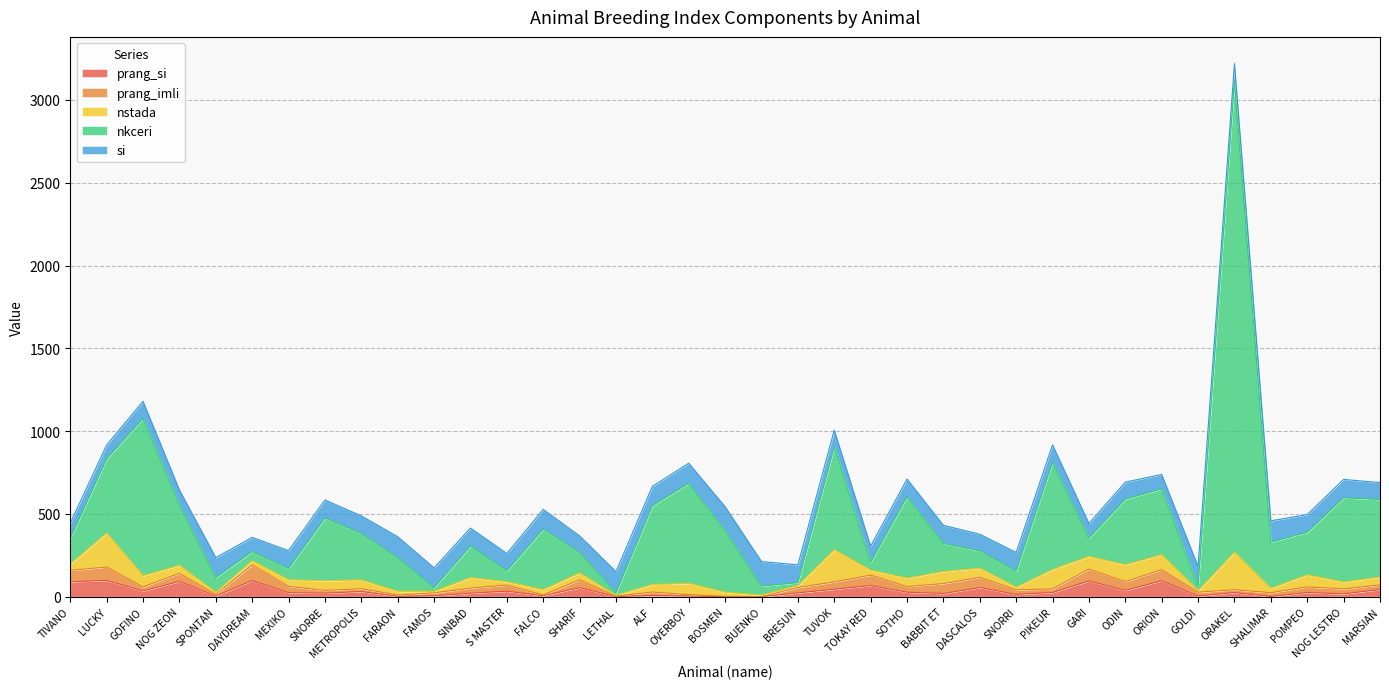

What is the average value of the si series?

109